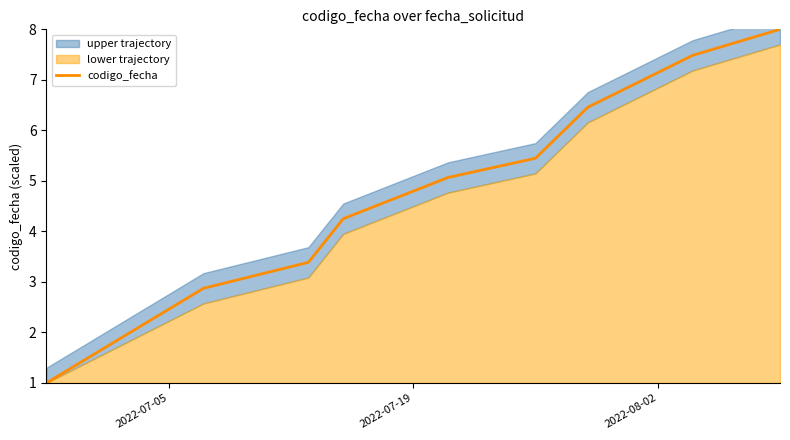

True or false: there are more than 0 points higher than both neighbors.

False